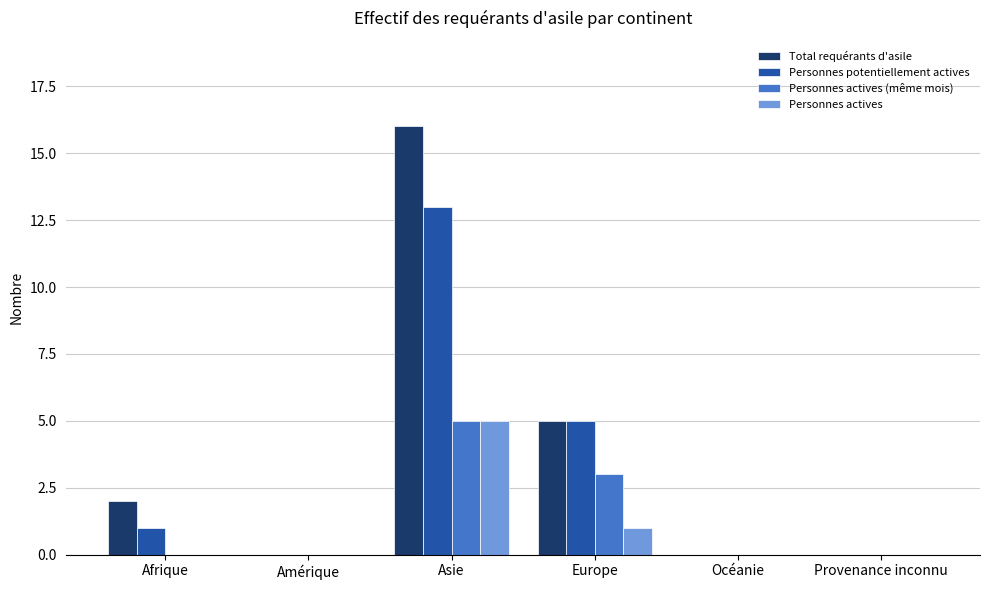

Between Asie and Océanie, which series saw the biggest shift?

Total requérants d'asile